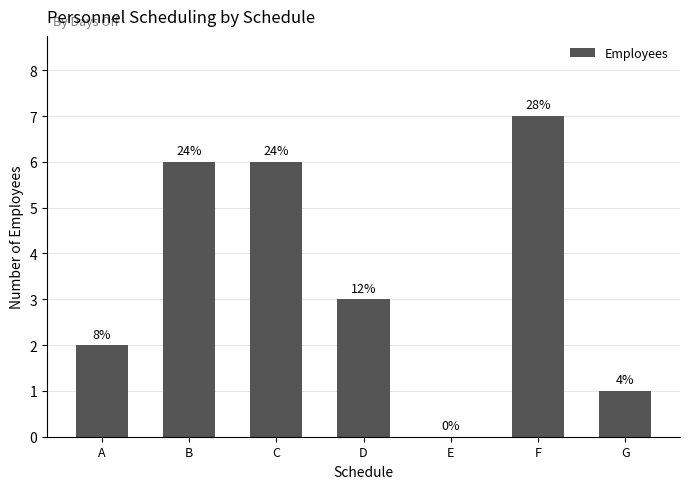

What is the sum of the values at A and G?

3